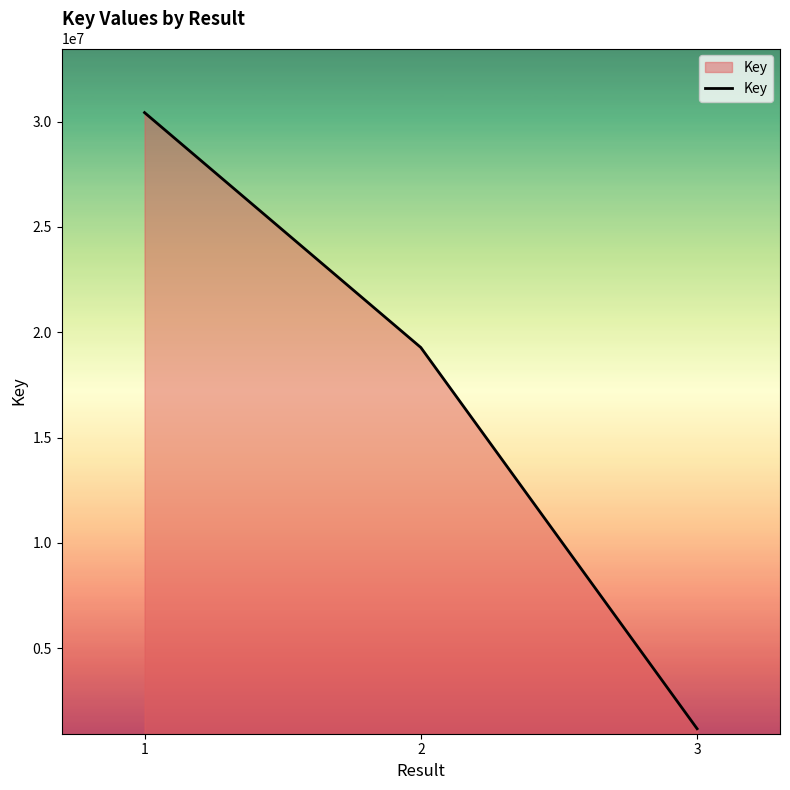

Reading right to left, transcribe all the data shown in this chart.

1181201	19275704	30424431